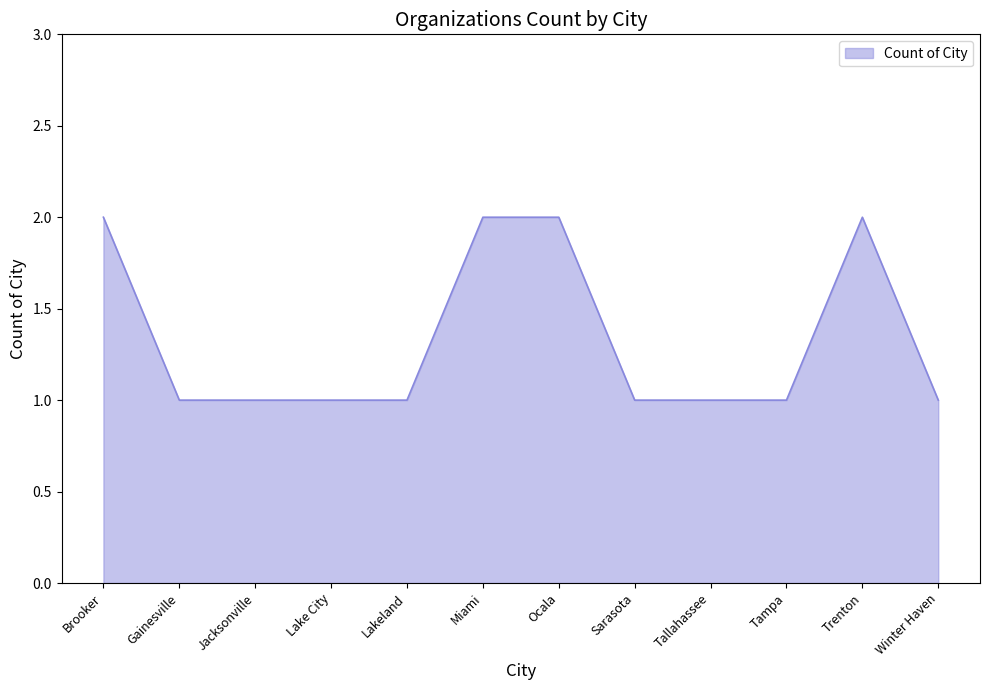

Which has a higher value, Gainesville or Brooker?

Brooker